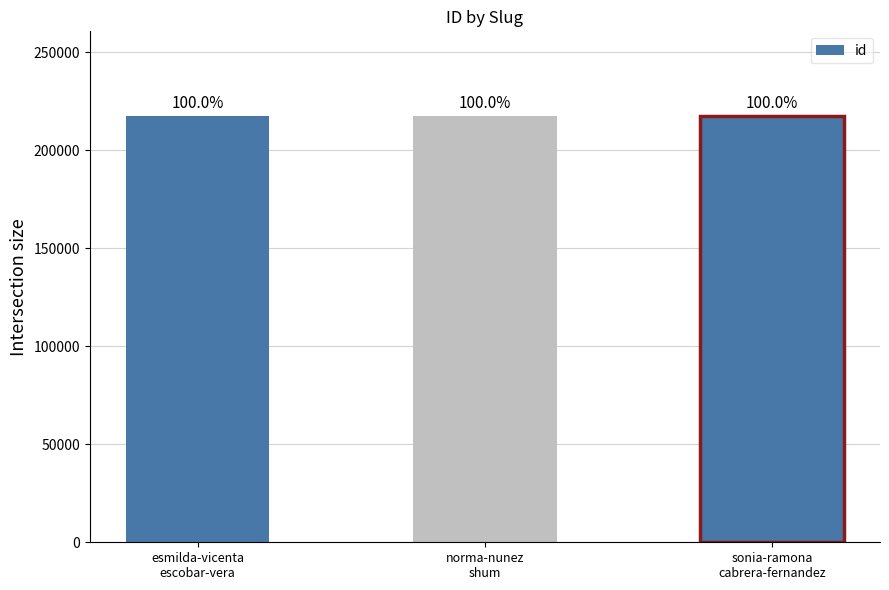

Does the chart contain any negative values?

No